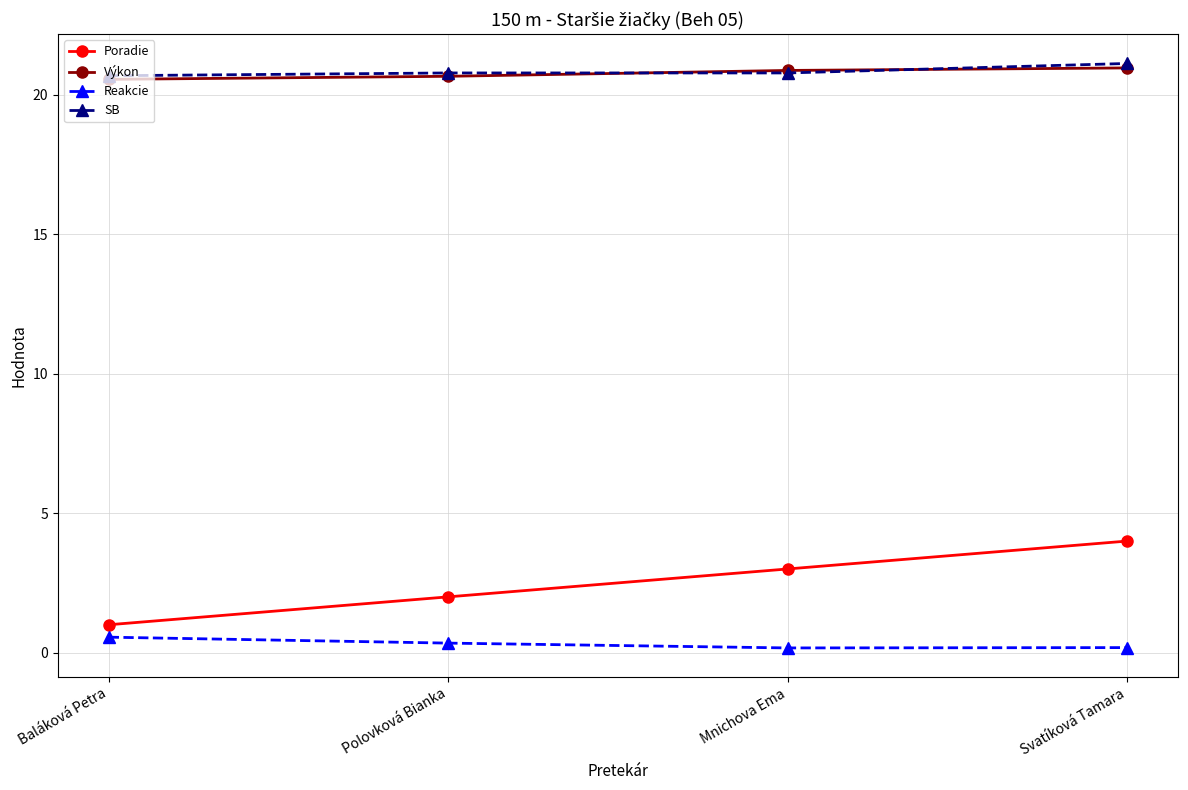

True or false: Reakcie has more than 2 interior local peaks.

False